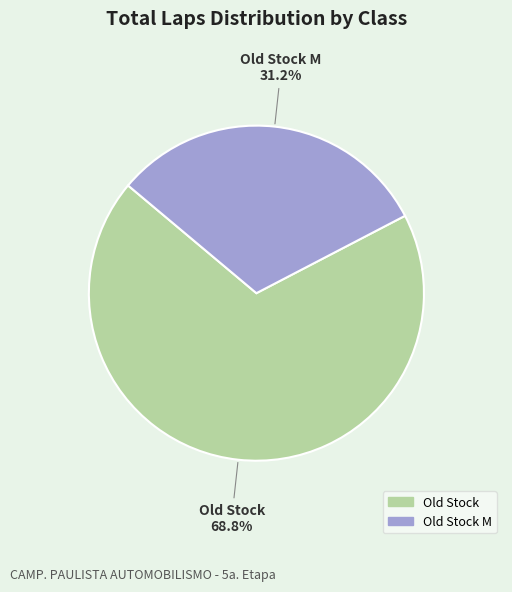

Does any single category account for the majority?

Yes